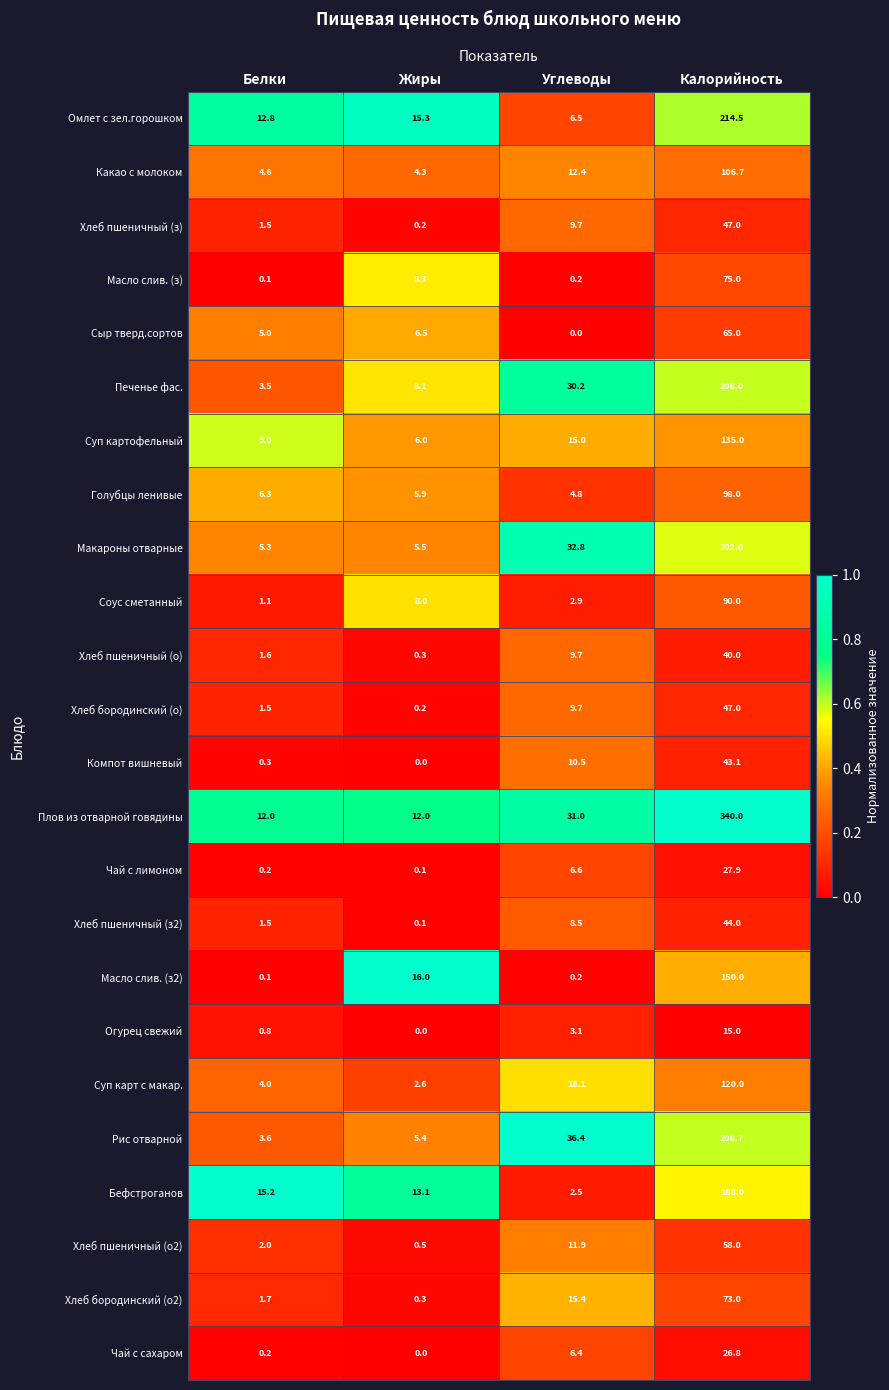

The Чай с сахаром series shows 4.2 at Углеводы. True or false?

False